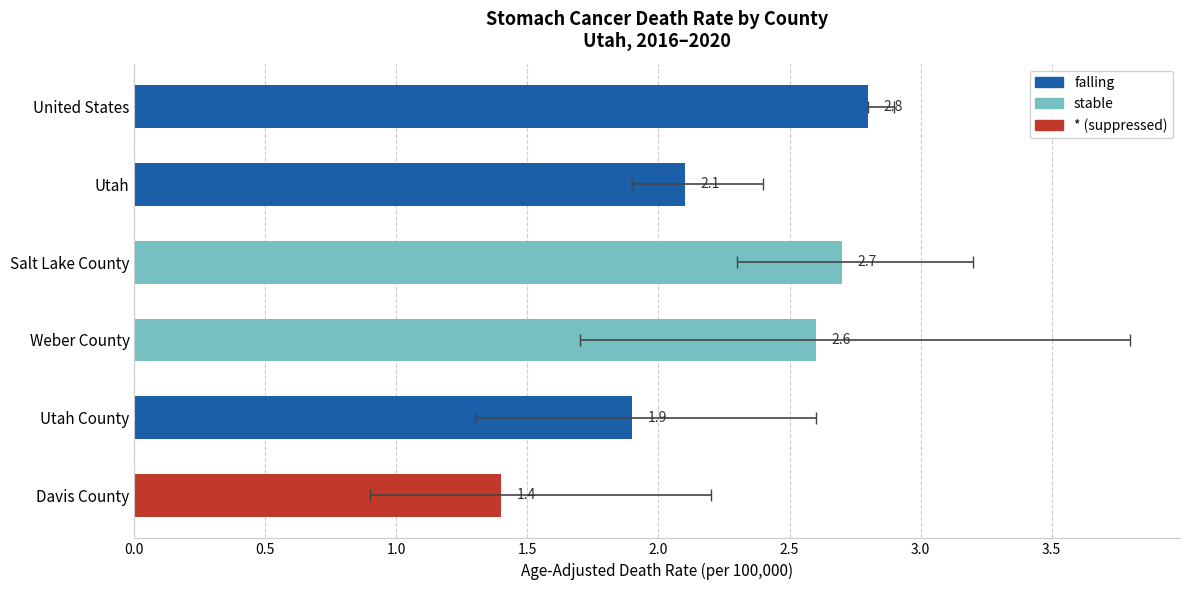

Reading left to right, extract all data points from this chart.

1.4	1.9	2.6	2.7	2.1	2.8